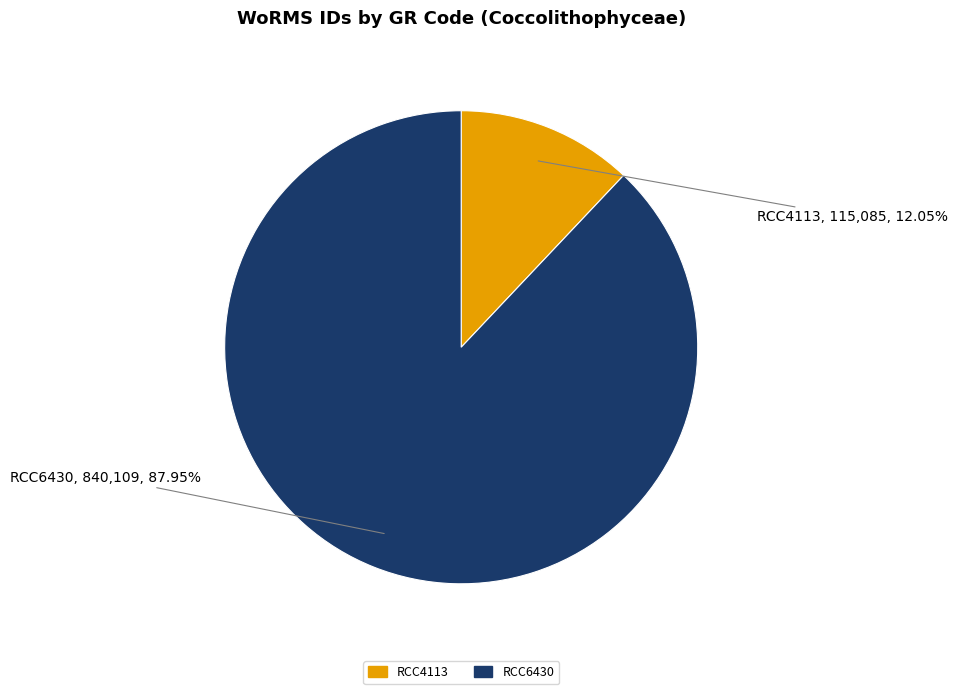

What is the ratio of the value at RCC4113 to the value at RCC6430?

0.1